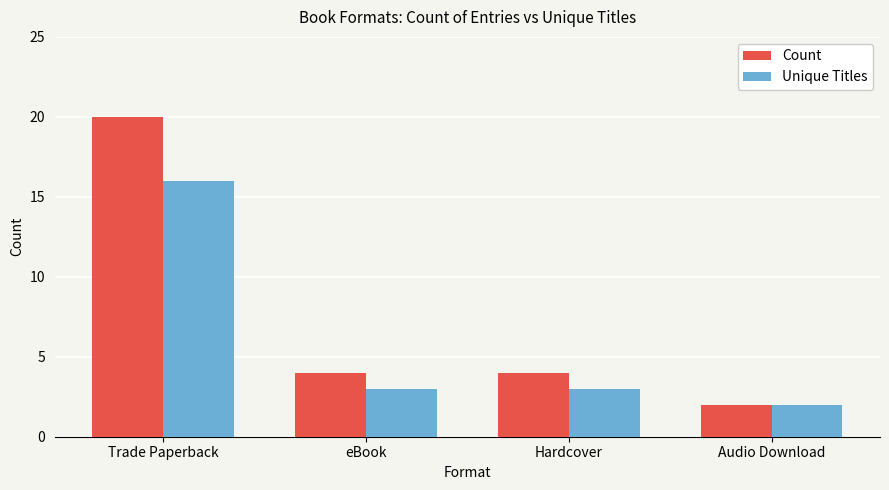

At which category is the sum across all series the highest?

Trade Paperback